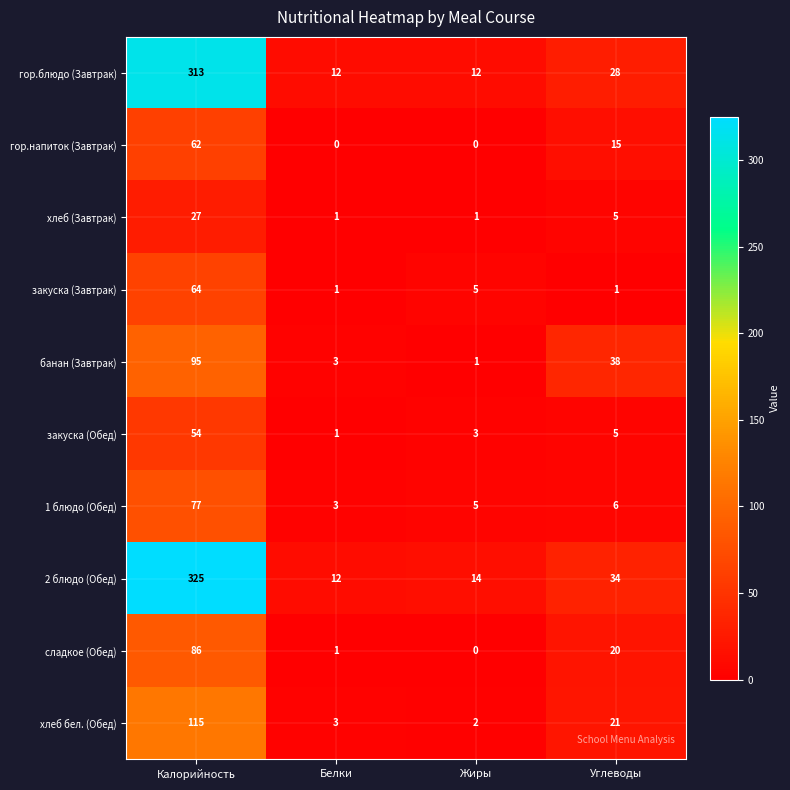

What is the total value across all series at Белки?

37